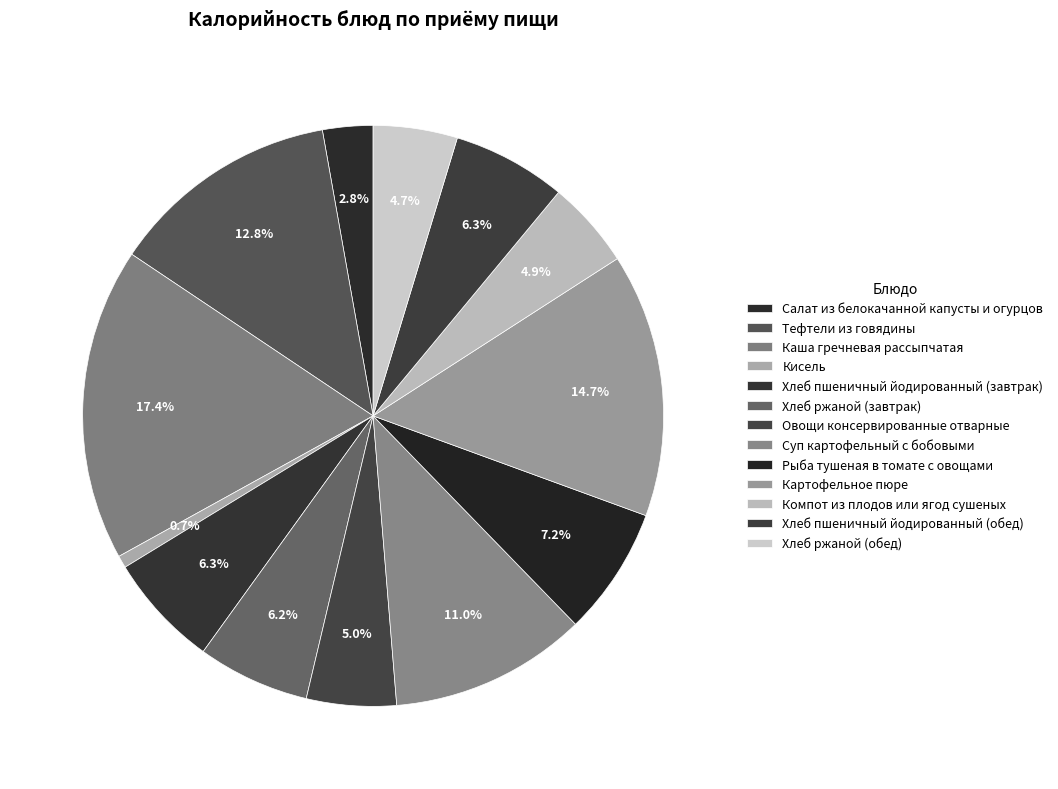

How many slices are in this pie chart?

13